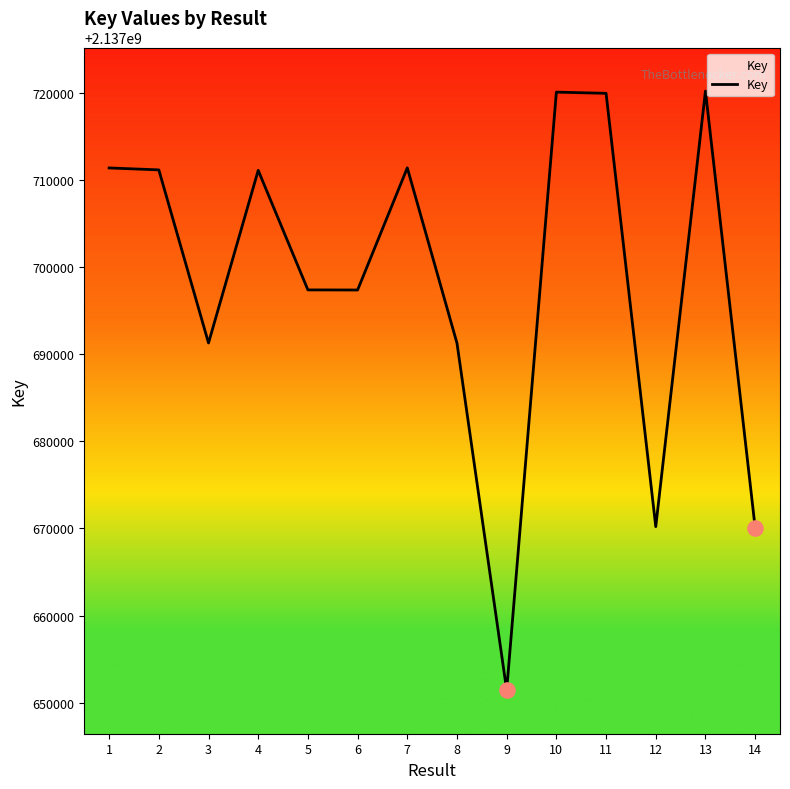

Which has a higher value, 10 or 14?

10